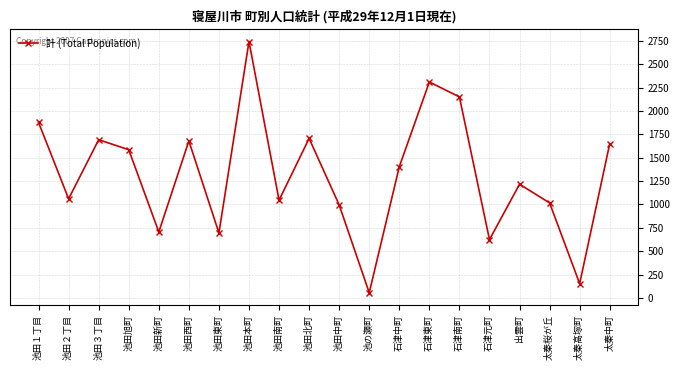

Is this an area chart (filled region under the line)?

No